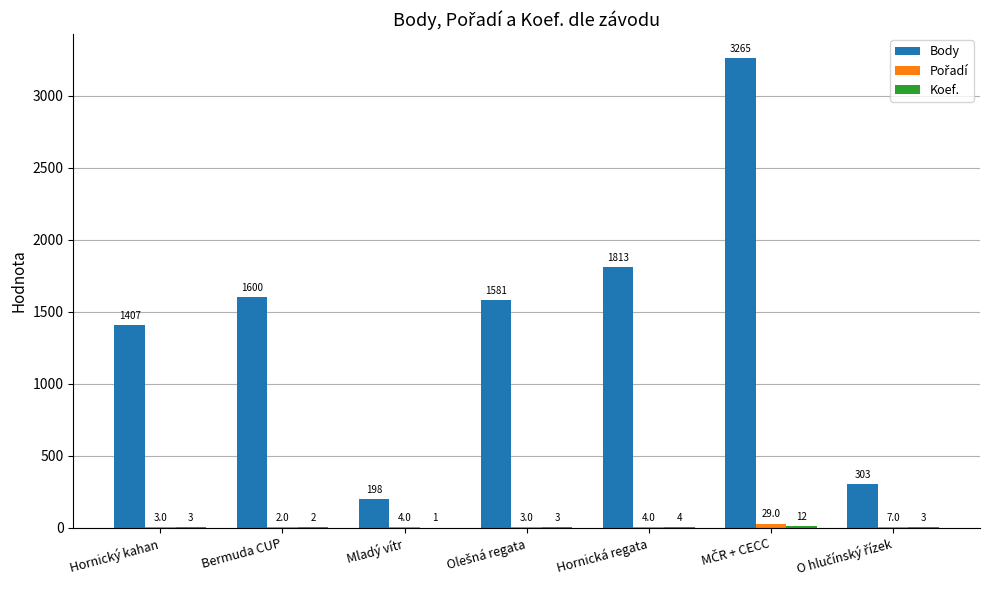

At which label is Body closest to 1731?

Hornická regata